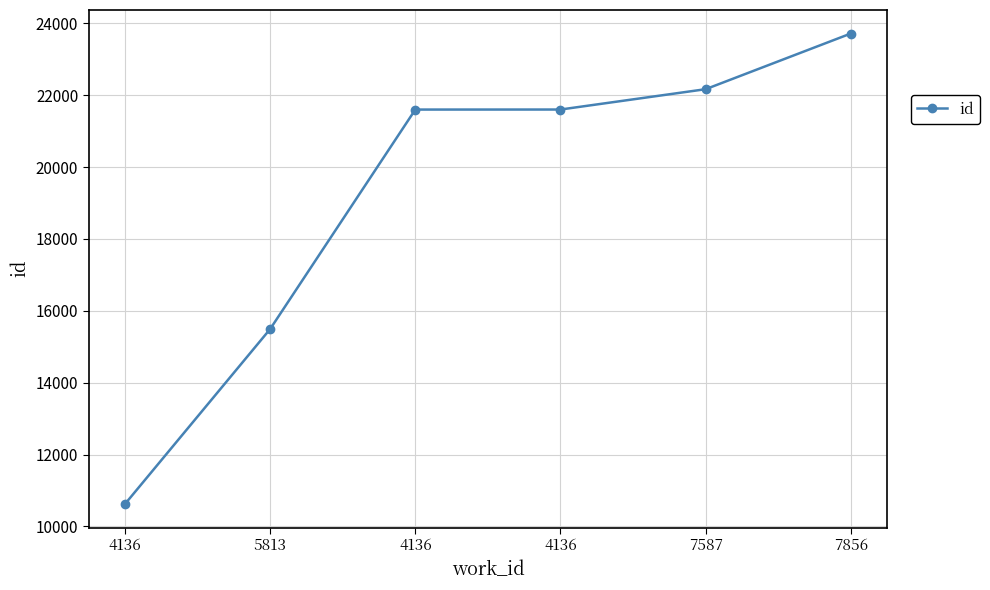

Rank the categories by value from highest to lowest.

7856, 7587, 4136, 4136, 5813, 4136